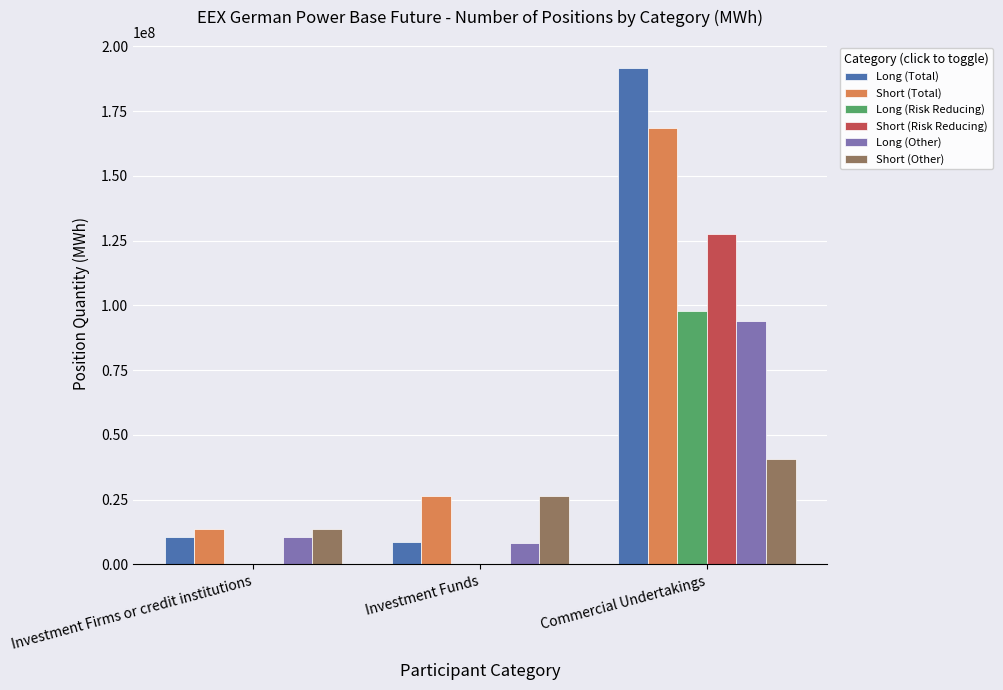

Count the number of data series in this chart.

6